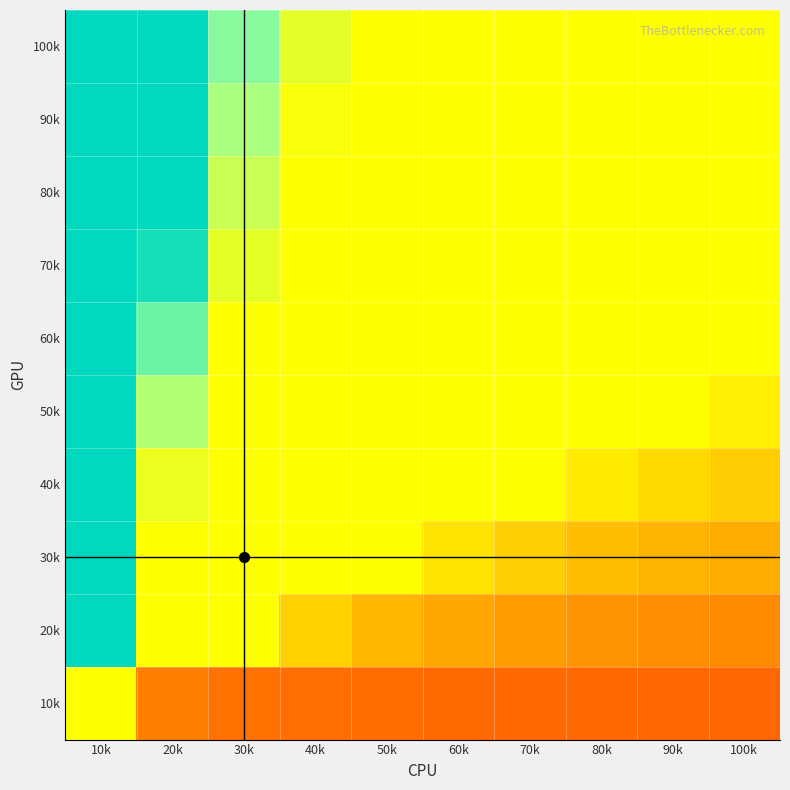

What is the greatest value displayed?

100.0